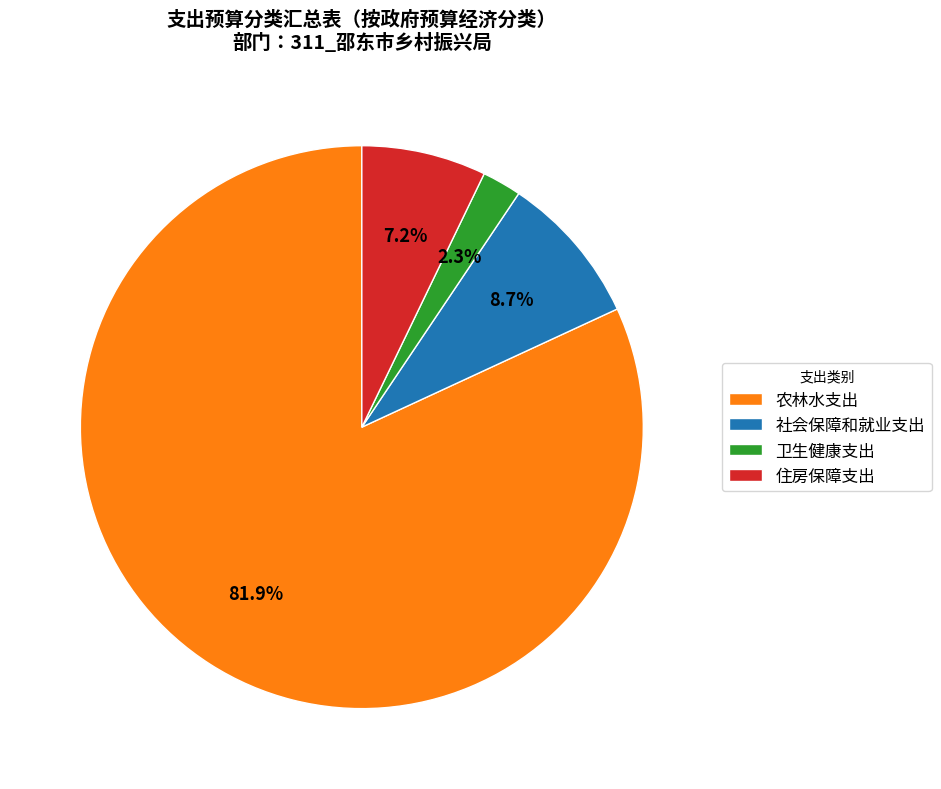

What is the largest slice in the pie chart?

农林水支出